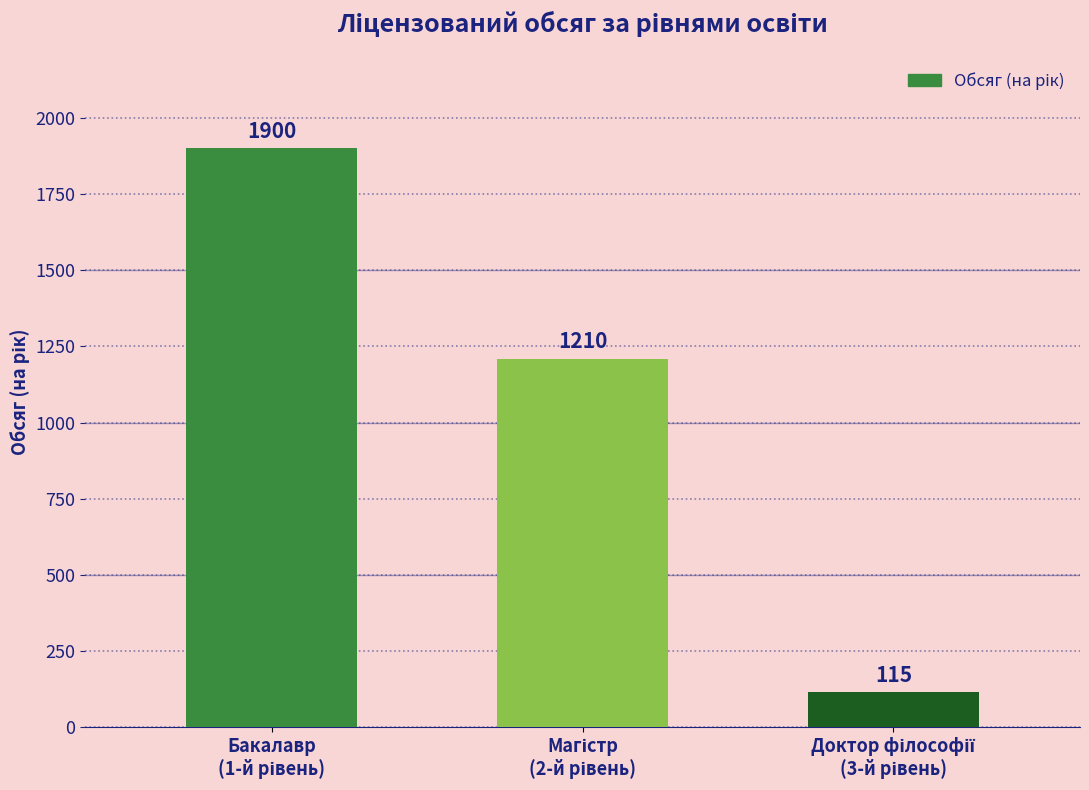

Reading left to right, what are all the values shown in this chart?

1900	1210	115